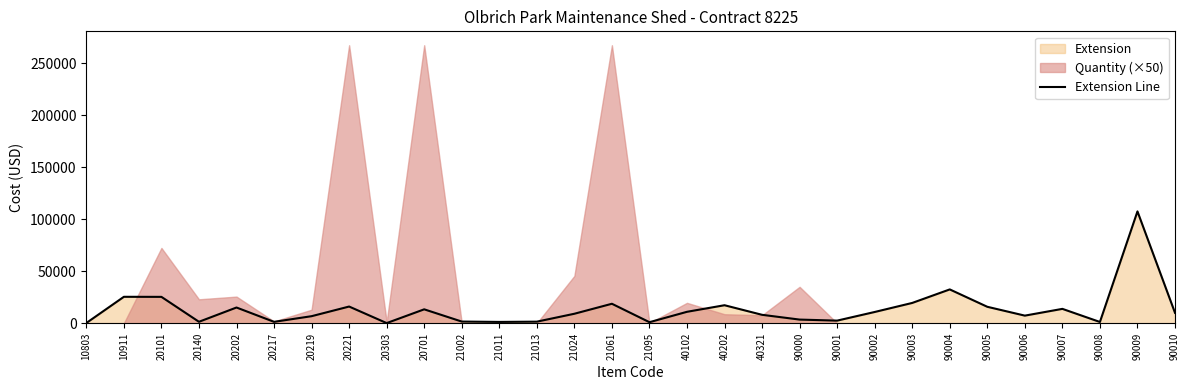

How many values exceed 10000?

14